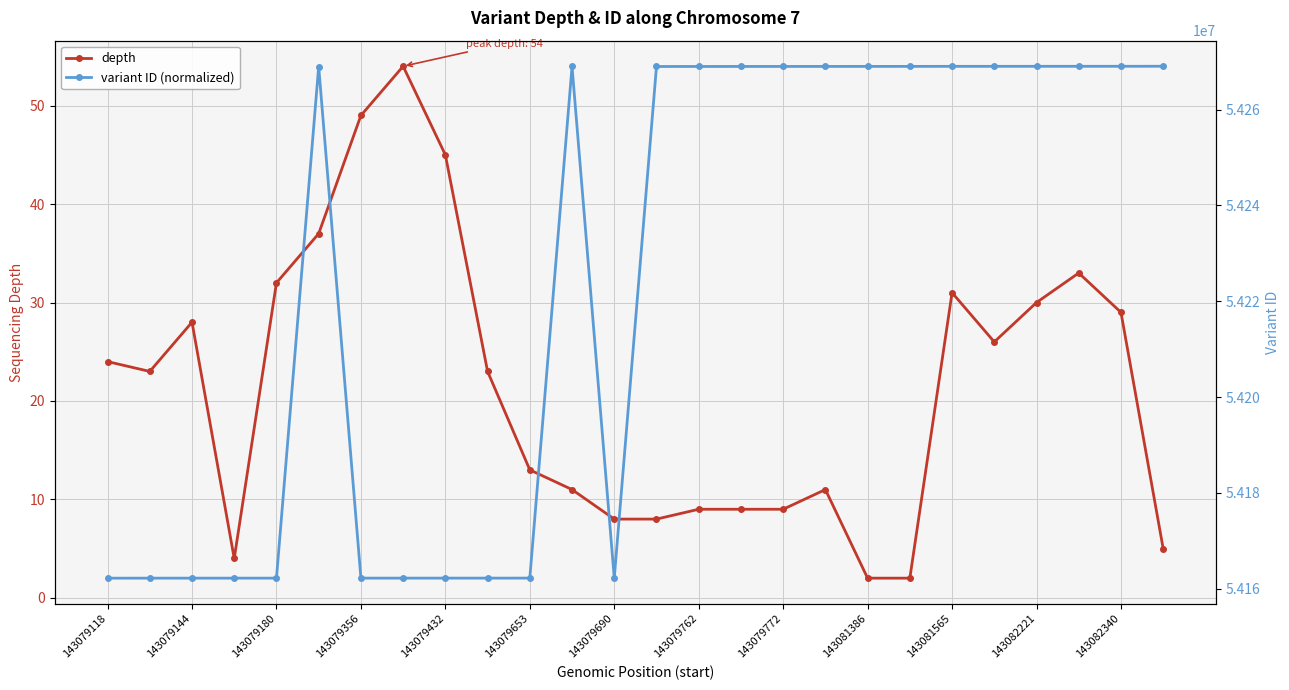

The value of depth at 143079762 is 9. True or false?

True